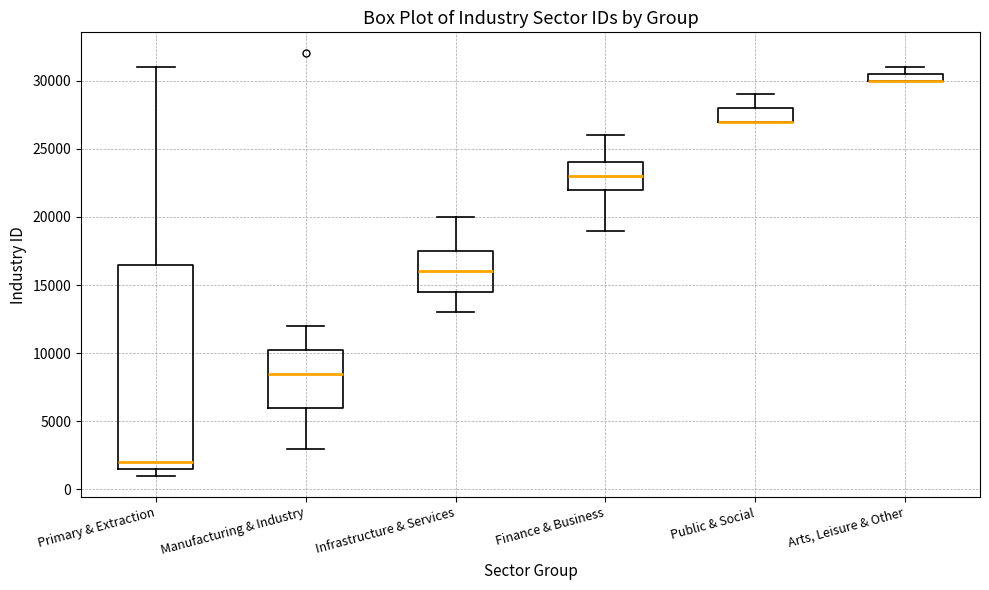

Which box is the tallest, from its lower edge to its upper edge?

Primary & Extraction